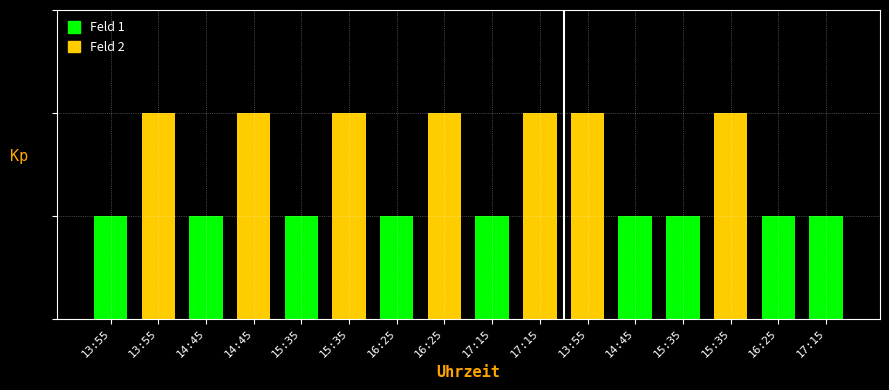

What is the difference between the values at 13:55 and 15:35?

1